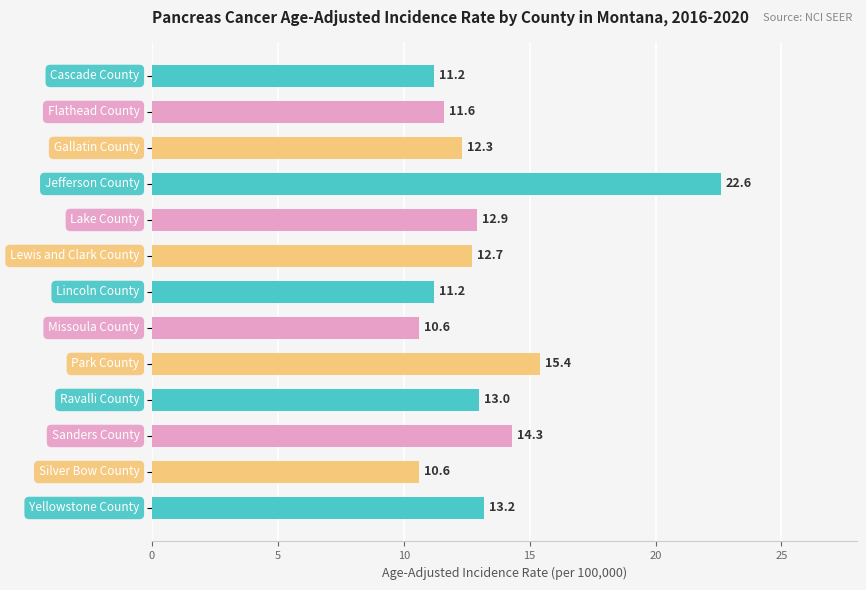

What is the value of the 1st bar from the top?

11.2